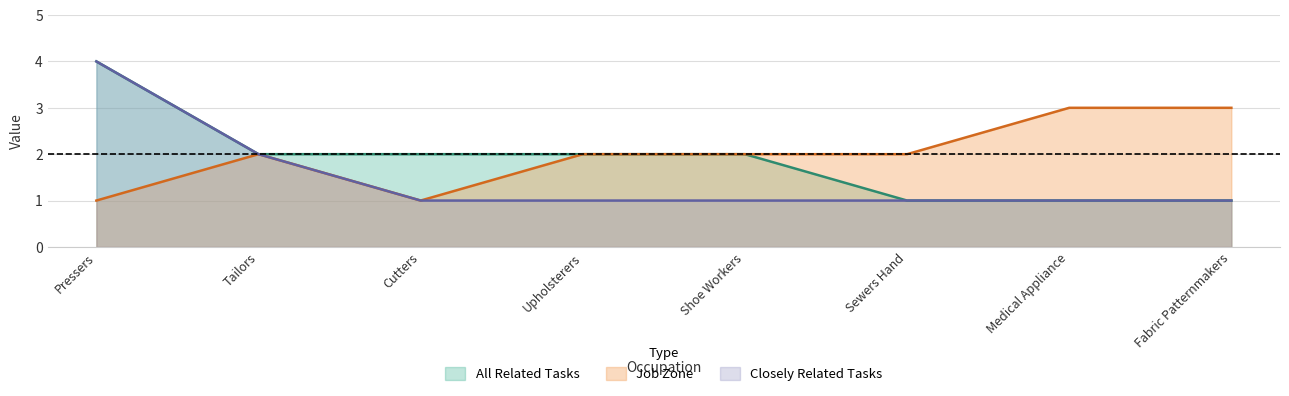

What is the lowest value of the All Related Tasks series?

1